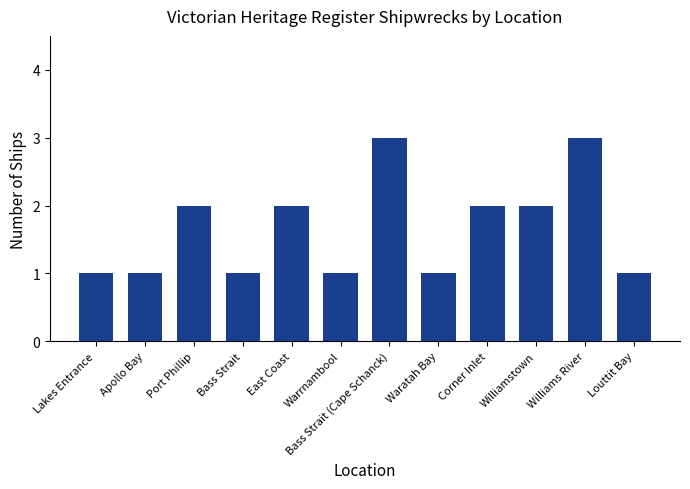

What is the maximum value shown in the chart?

3